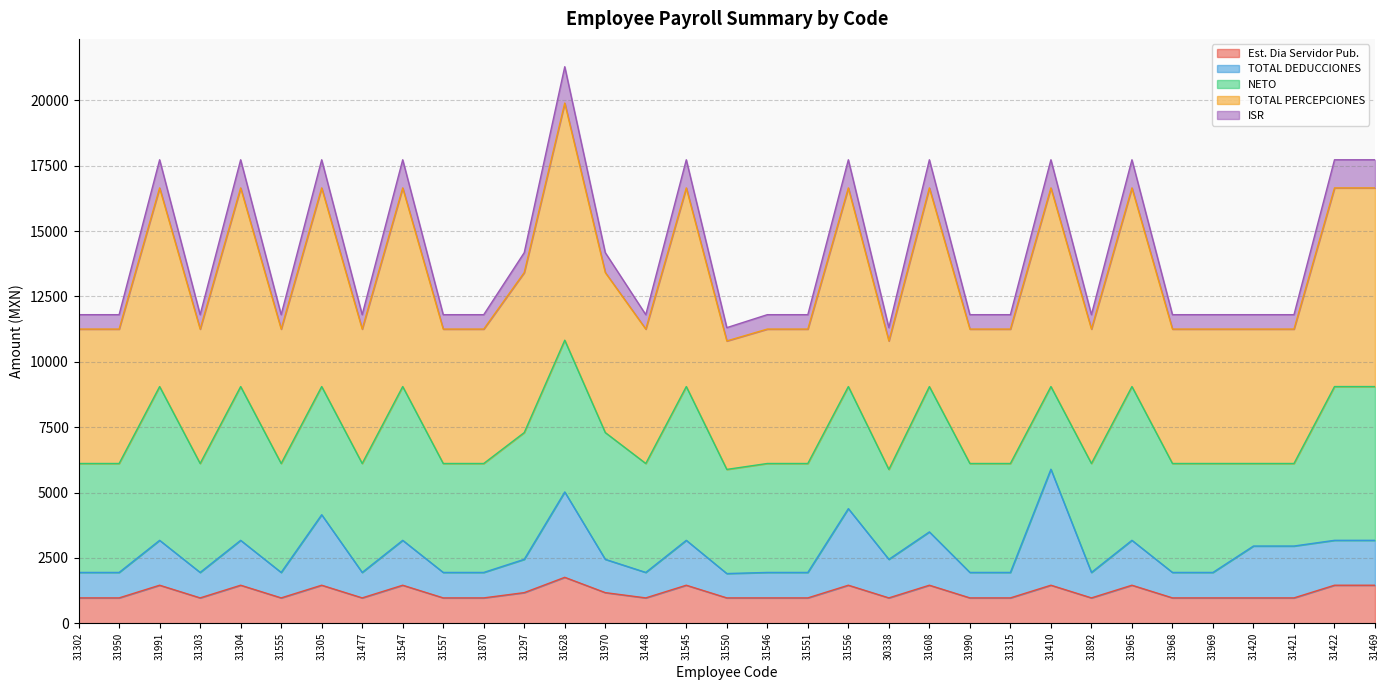

How many categories are shown in the chart?

33